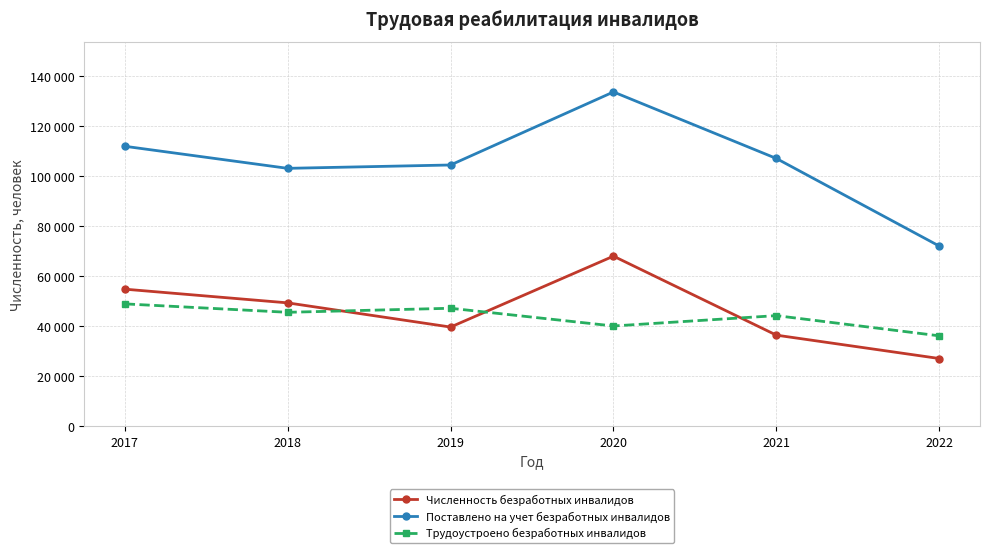

What are all the series names shown in the legend?

Численность безработных инвалидов, Поставлено на учет безработных инвалидов, Трудоустроено безработных инвалидов